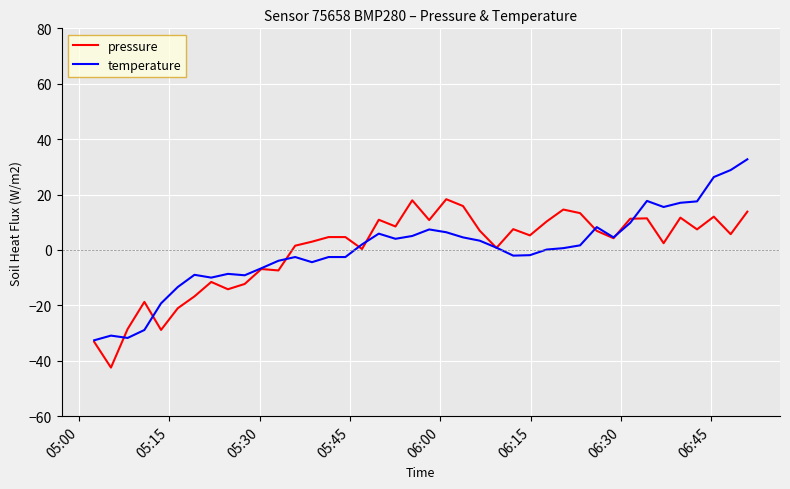

Rank the series by their maximum value, from highest to lowest.

temperature, pressure